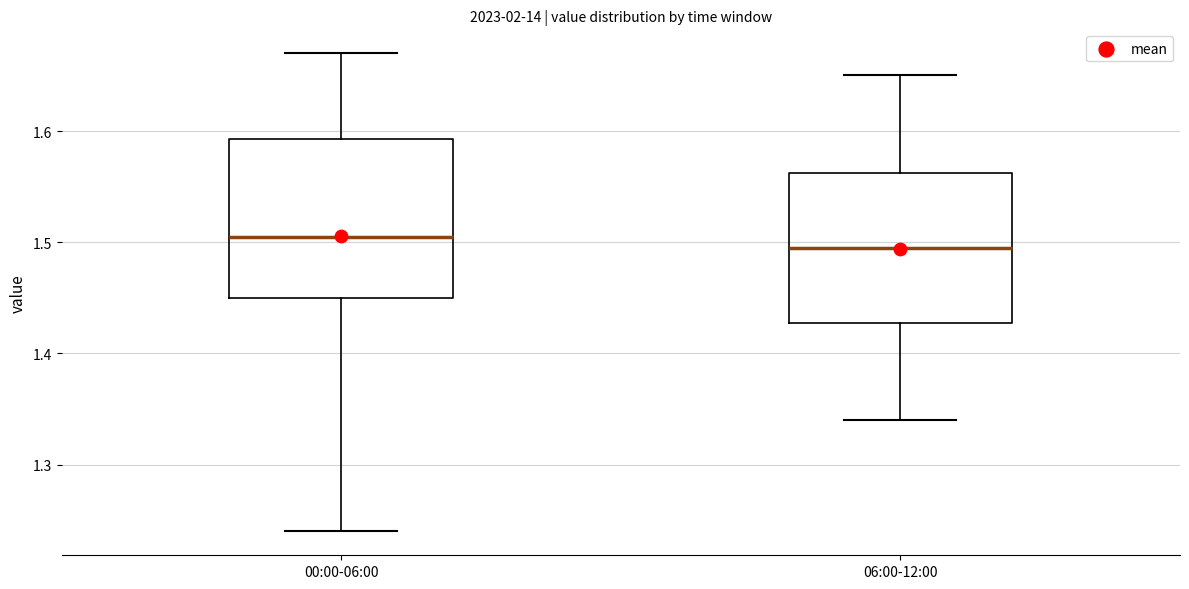

Reading left to right, read every box against the y-axis: the position of its median line, the range the box covers, and the ends of its whiskers. The values are not printed on the chart, so give them approximately, as read against the axis.

00:00-06:00: median 1.51, box 1.45 to 1.59, whiskers 1.24 to 1.67
06:00-12:00: median 1.50, box 1.43 to 1.56, whiskers 1.34 to 1.65